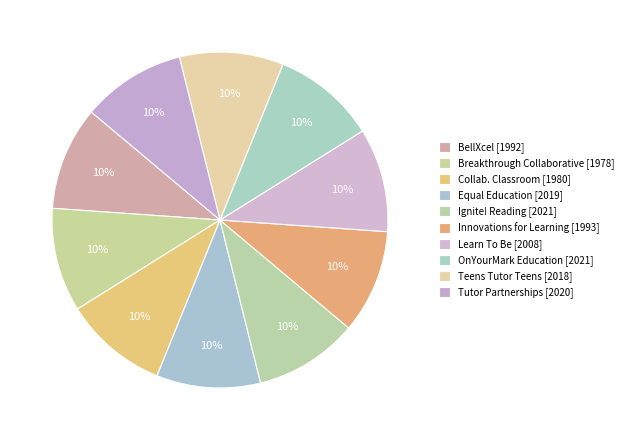

Count the number of slices in the pie.

10